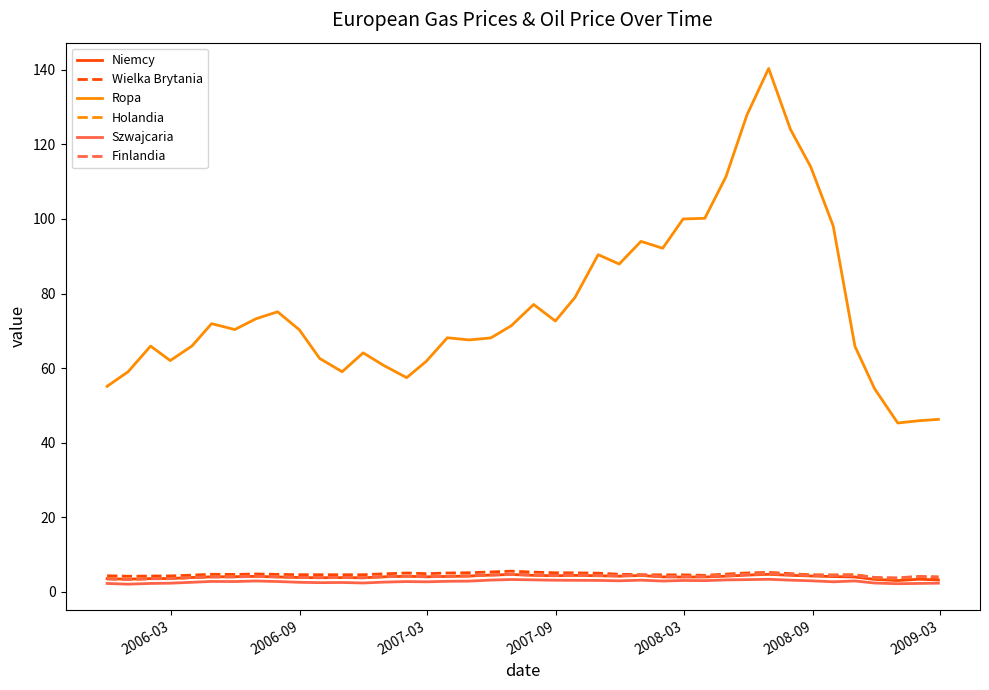

Which series has the largest total across all categories?

Ropa